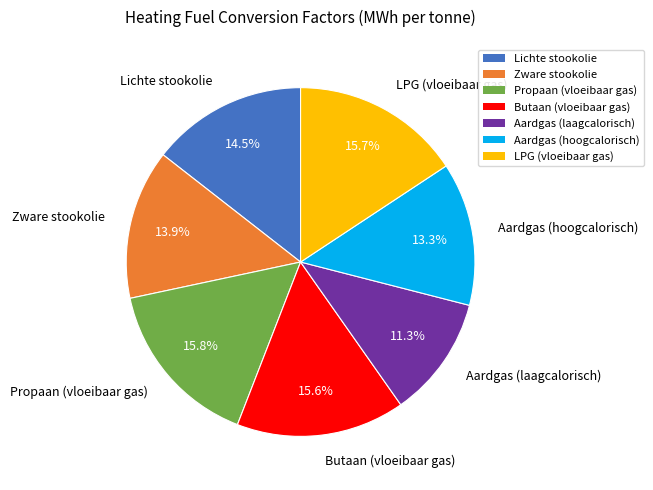

Between Propaan (vloeibaar gas) and Aardgas (hoogcalorisch), which is larger?

Propaan (vloeibaar gas)